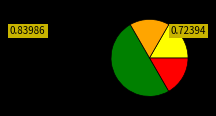

How many segments does this pie chart have?

4